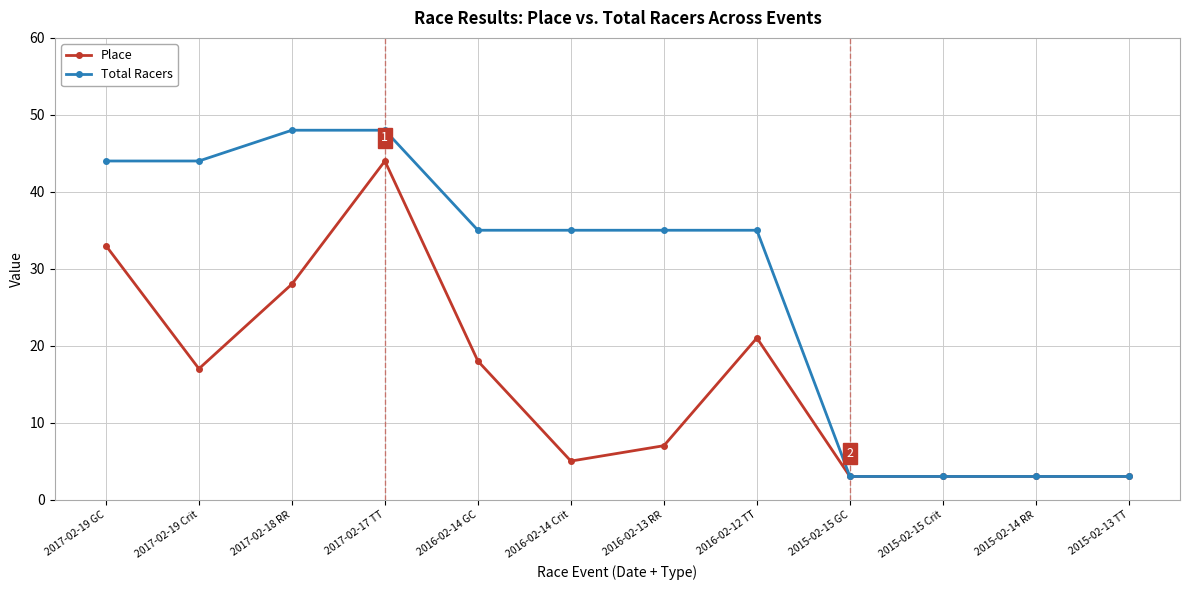

At which category does Place reach its first local peak?

2017-02-17 TT